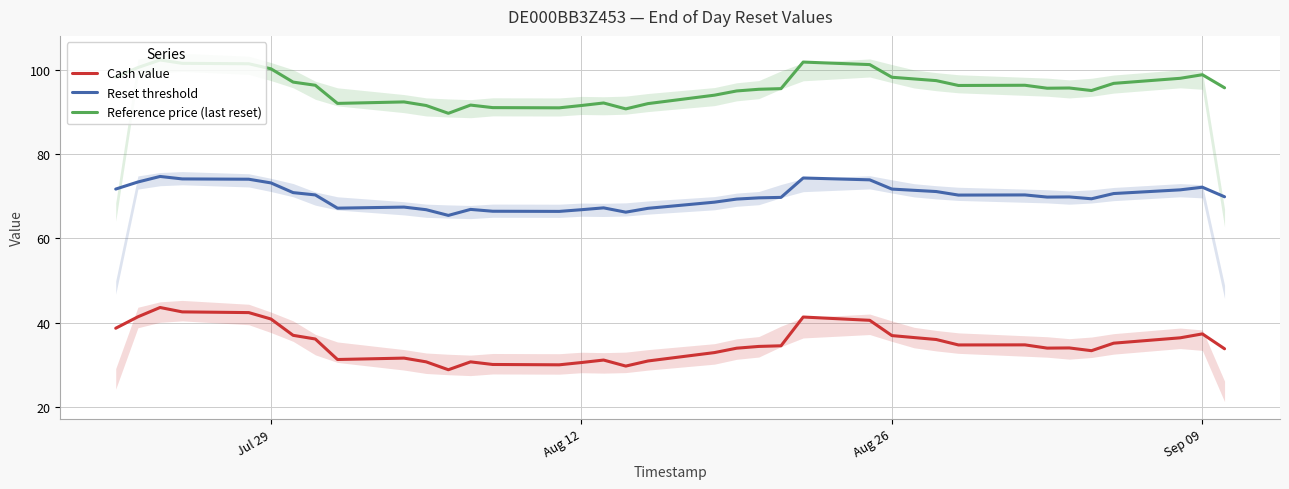

True or false: Cash value and Reset threshold intersect in this chart.

False